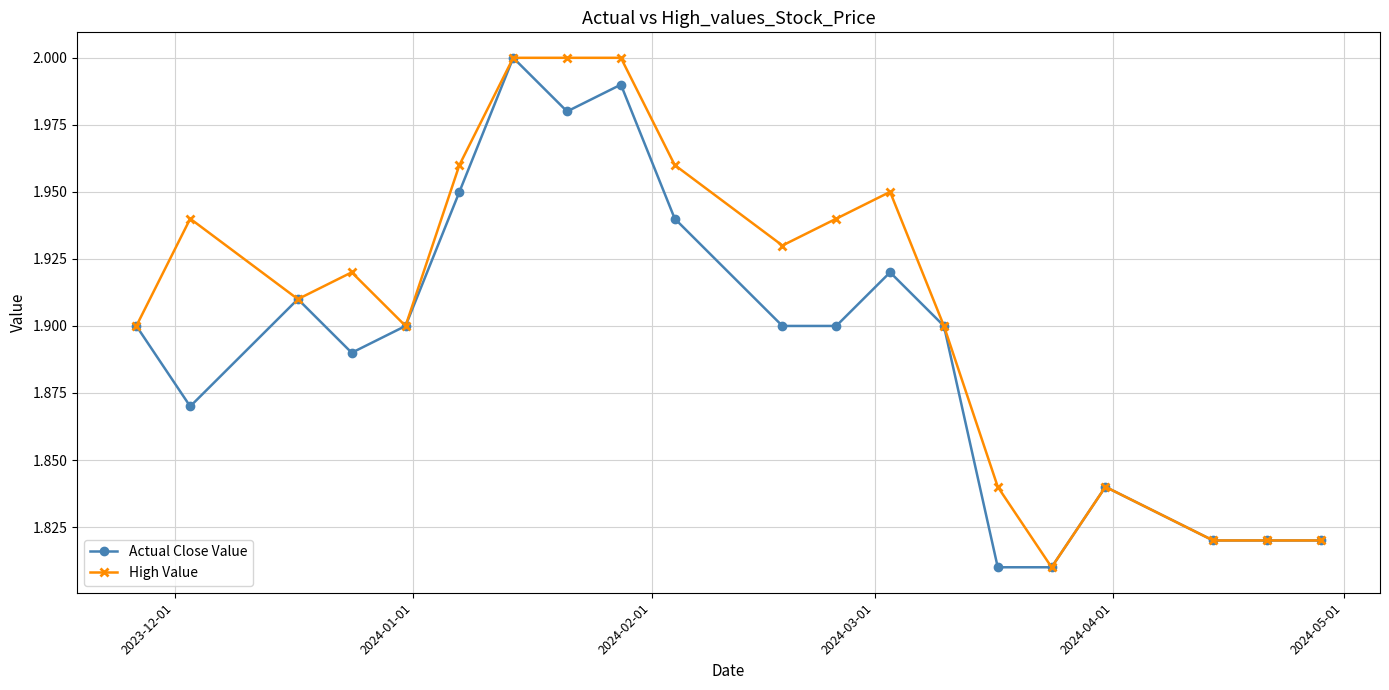

True or false: Actual Close Value has more than 0 points higher than both neighbors.

True